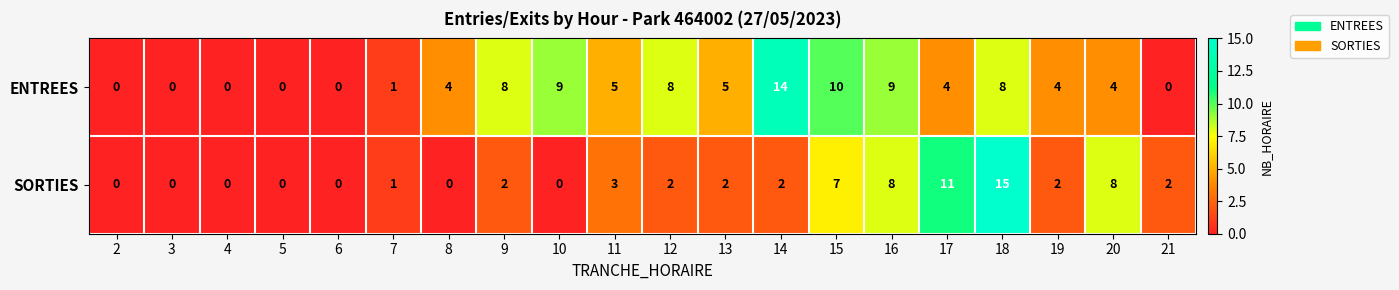

What is the difference between the SORTIES values at 18 and 11?

12